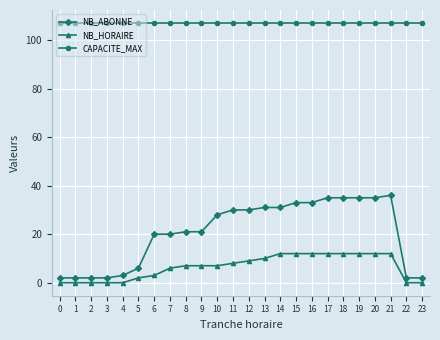

What is the approximate value of NB_HORAIRE at 5?

2